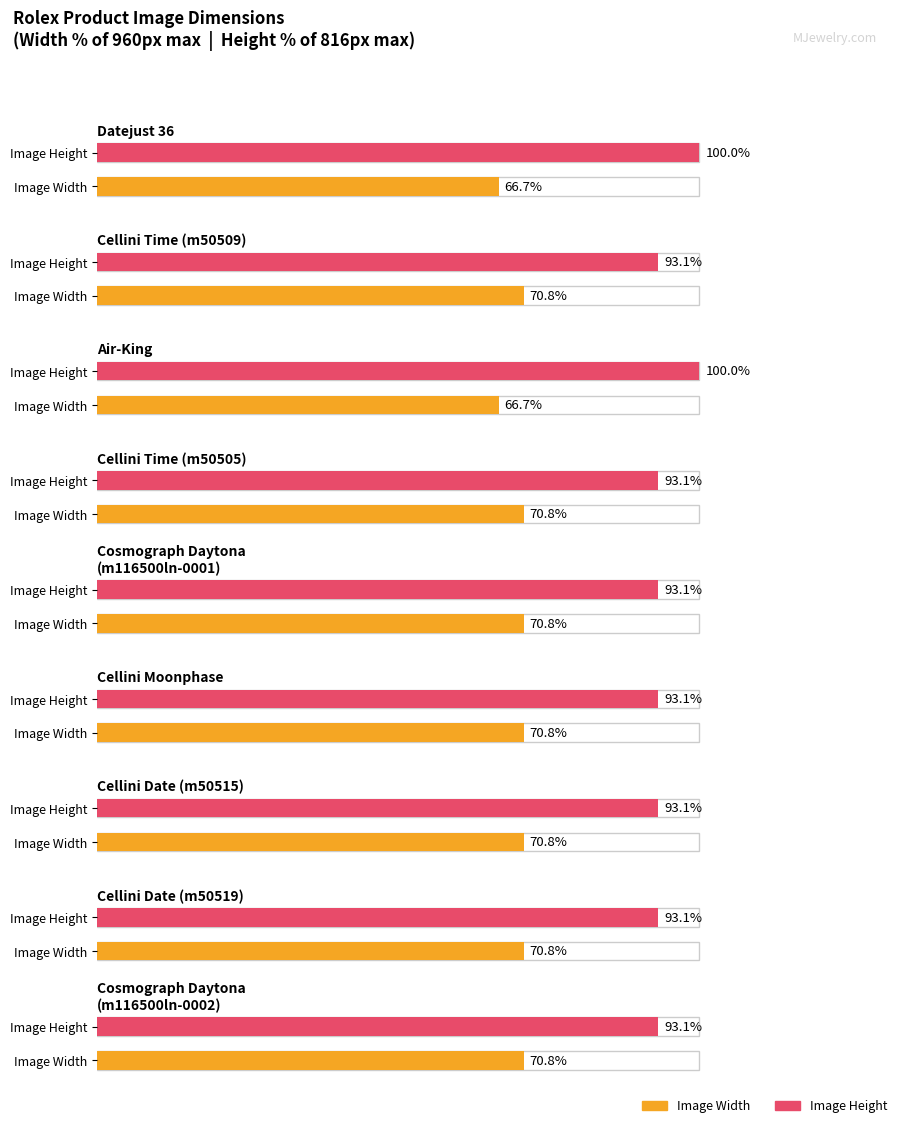

How many distinct data groups are displayed?

2